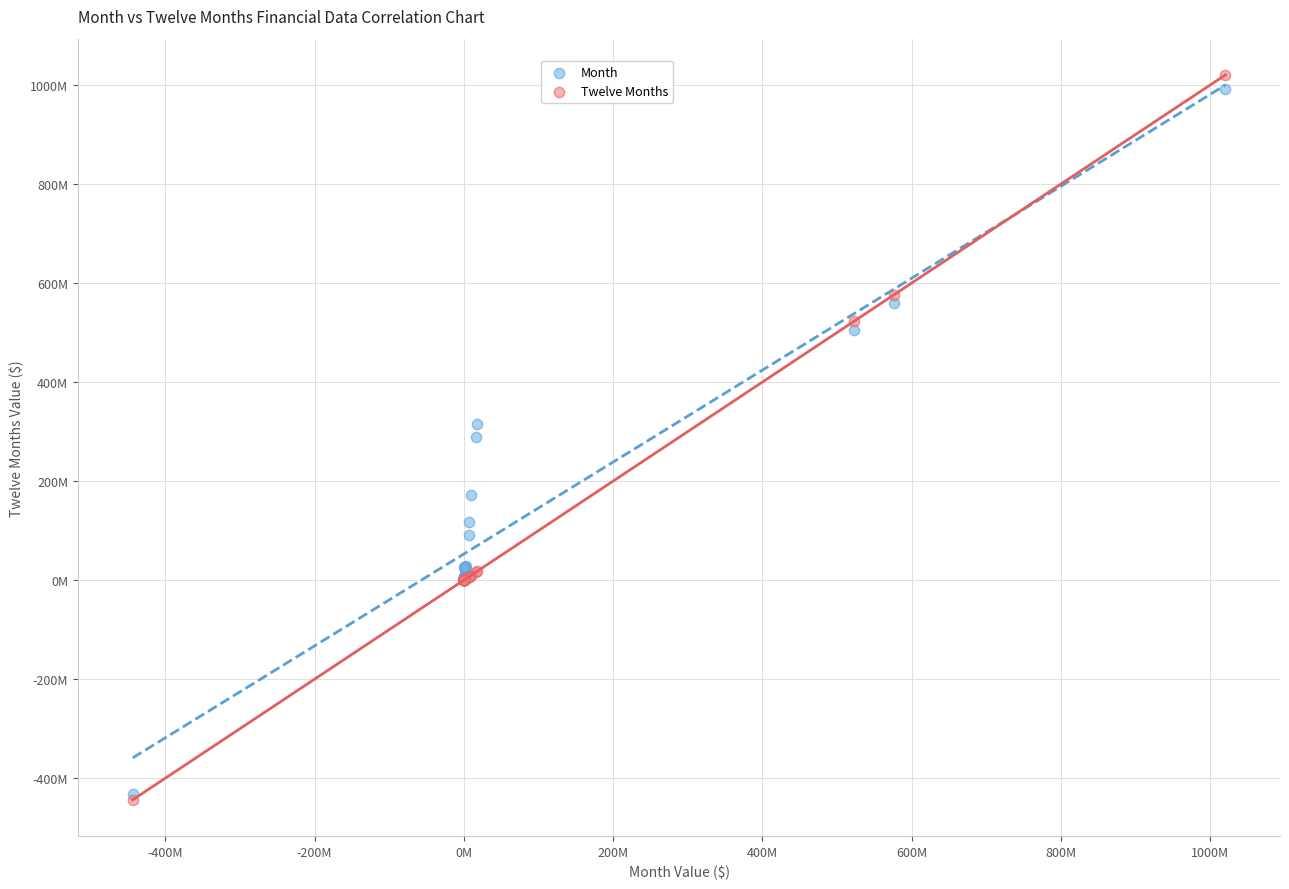

What are all the series names shown in the legend?

Month, Twelve Months